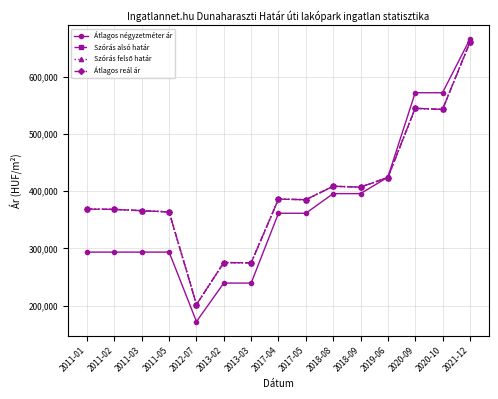

What is the average value of the Átlagos reál ár series?

398558